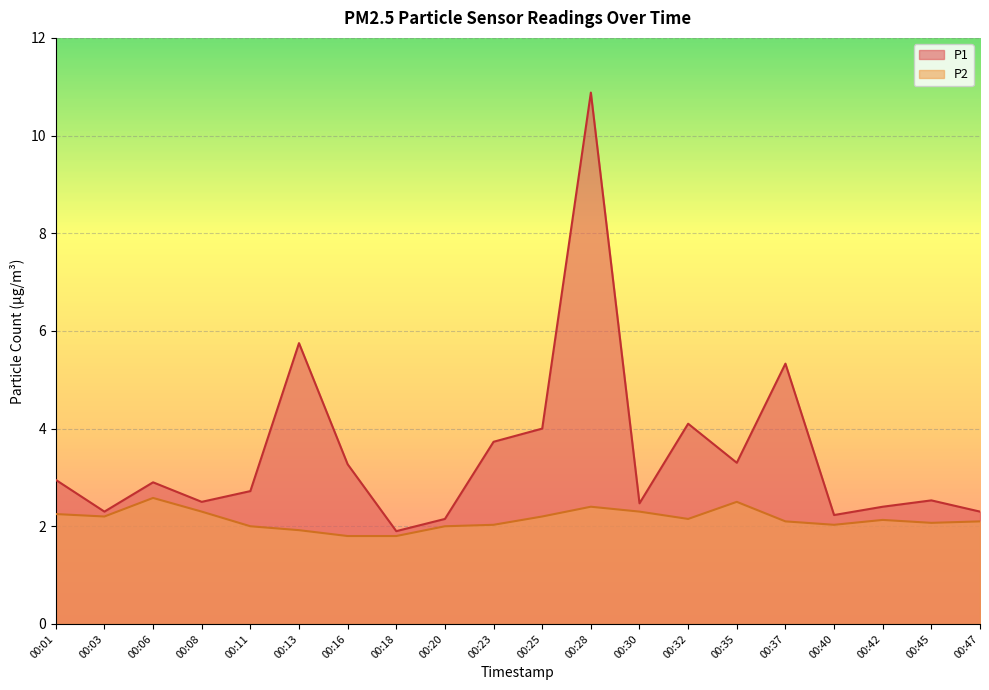

What are all the series names shown in the legend?

P1, P2